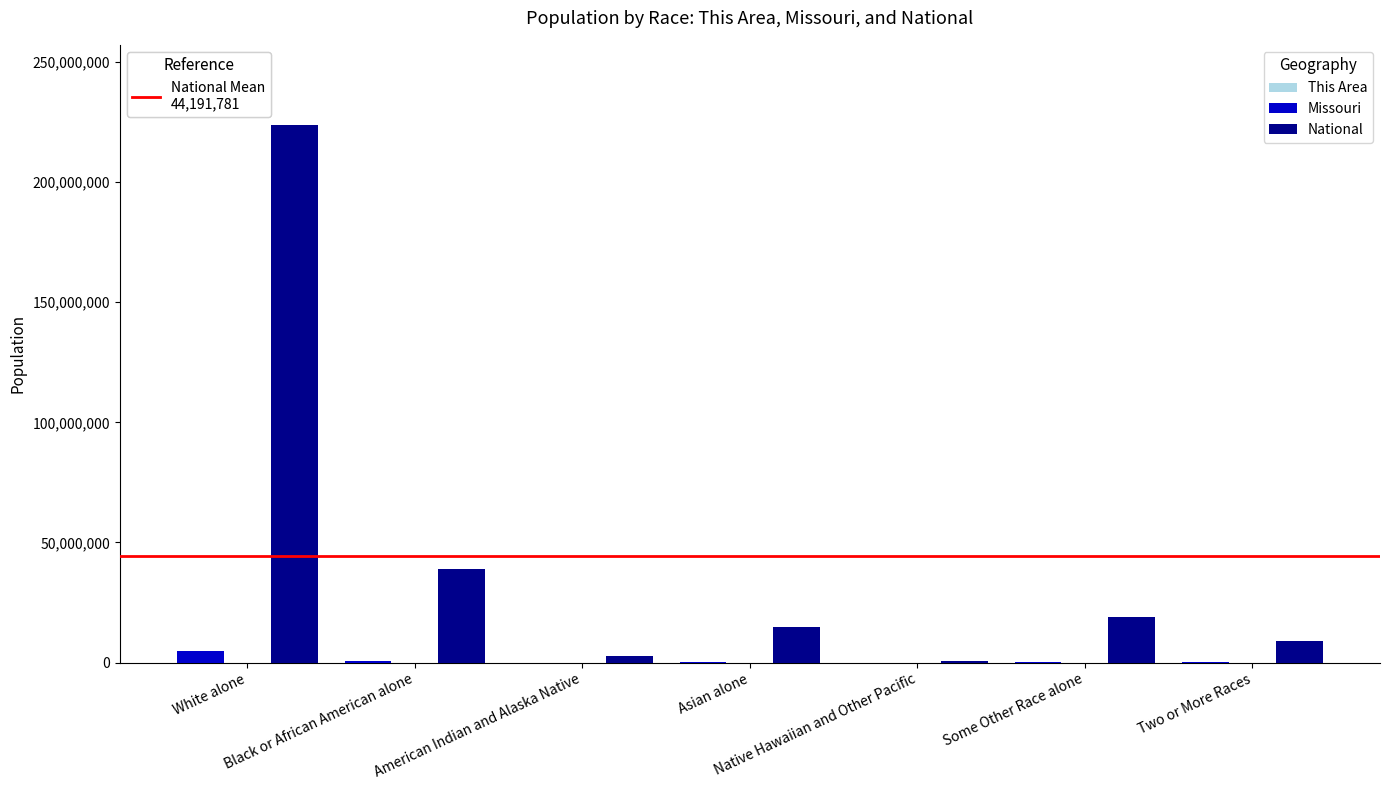

At which label is This Area closest to 4029?

Black or African American alone